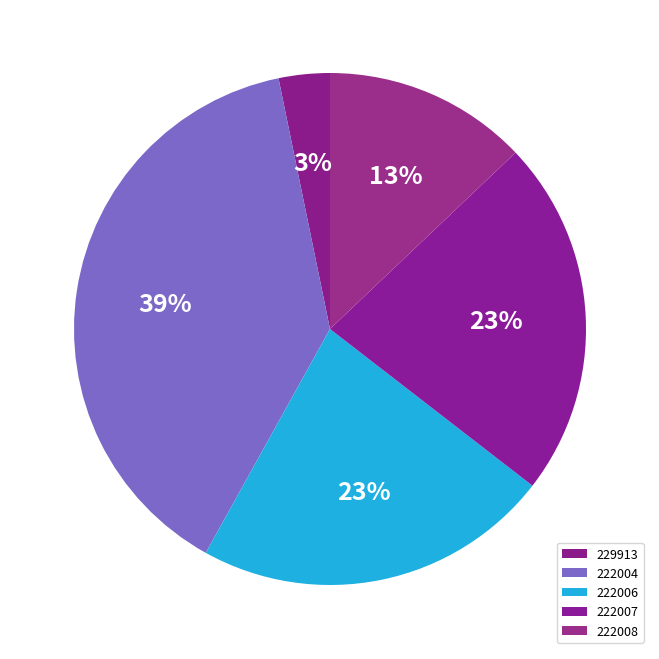

The 229913 slice represents 1% of the pie. True or false?

False